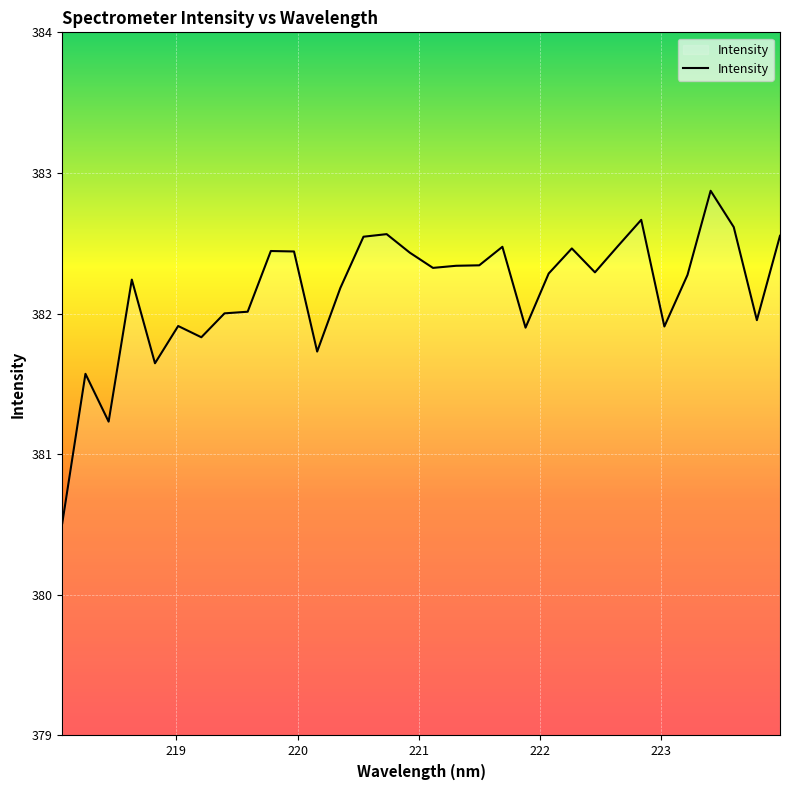

What is the difference between the maximum and minimum values?

2.4